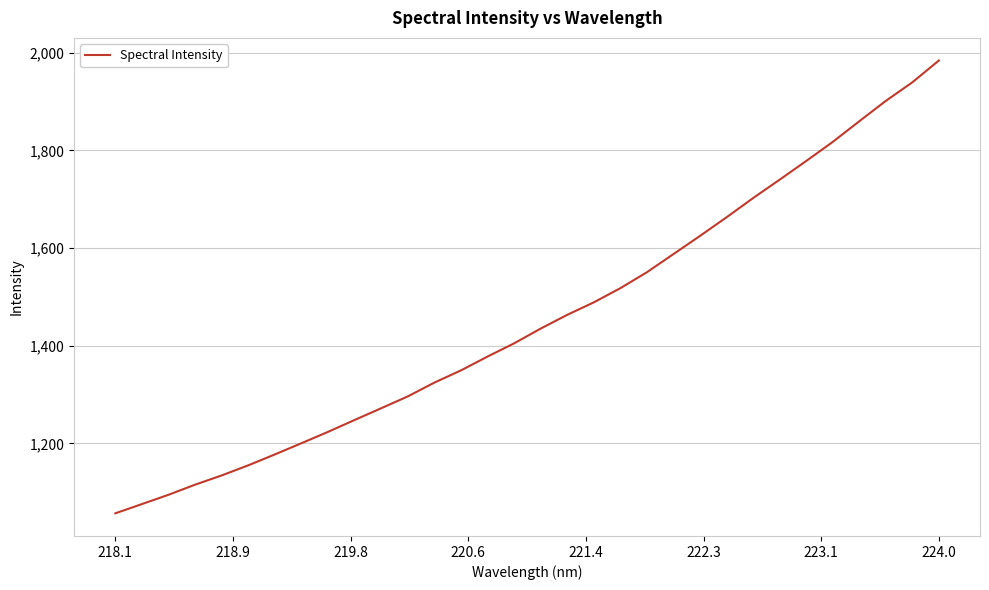

What is the difference between the maximum and minimum values?

927.0